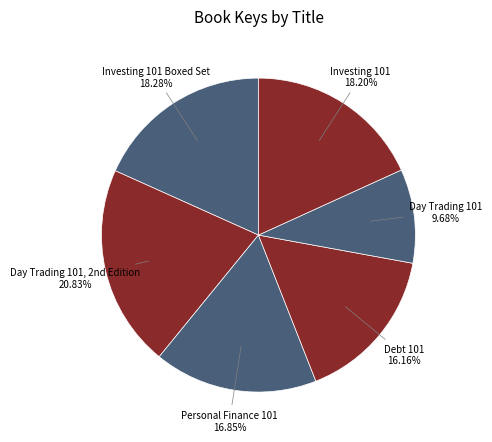

Is there a majority slice in this chart?

No